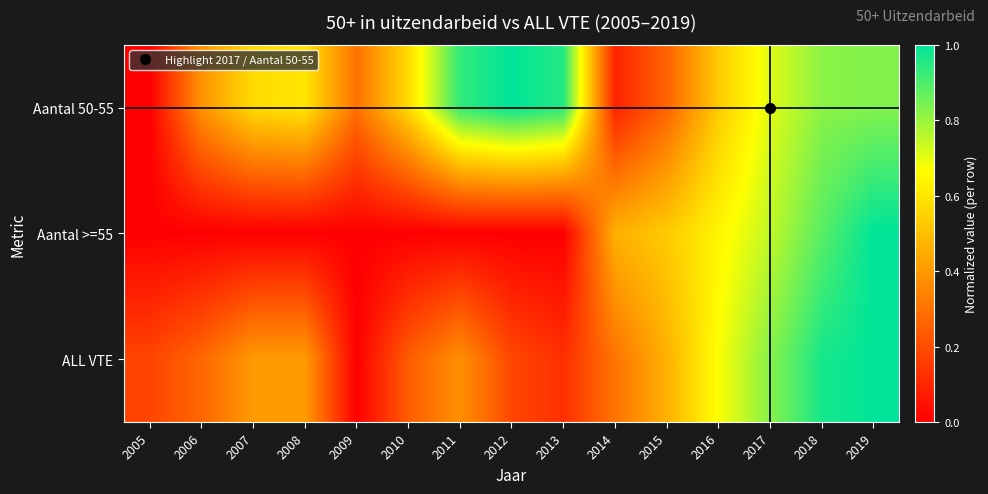

Reading left to right, what are all the values shown in this chart?

Aantal 50-55: 2005=0.0	2006=0.4	2007=0.6	2008=0.6	2009=0.3	2010=0.6	2011=0.9	2012=1.0	2013=1.0	2014=0.1	2015=0.3	2016=0.5	2017=0.7	2018=0.8	2019=0.8
Aantal >=55: 2005=0.0	2006=0.0	2007=0.0	2008=0.0	2009=0.0	2010=0.0	2011=0.0	2012=0.0	2013=0.0	2014=0.5	2015=0.5	2016=0.6	2017=0.7	2018=0.9	2019=1.0
ALL VTE: 2005=0.2	2006=0.3	2007=0.4	2008=0.4	2009=0.0	2010=0.2	2011=0.4	2012=0.2	2013=0.1	2014=0.3	2015=0.5	2016=0.7	2017=0.8	2018=1.0	2019=1.0